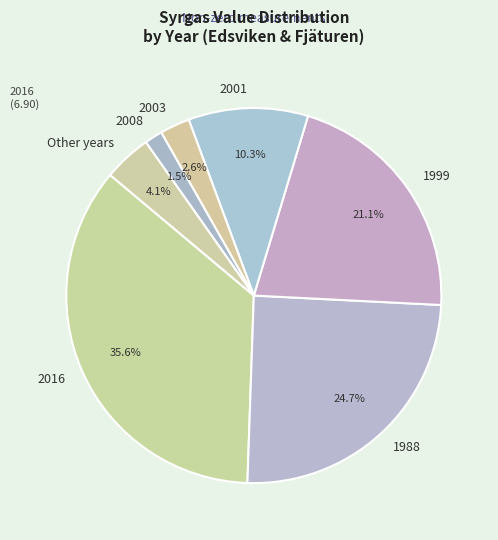

Between 2003 and 2008, which is larger?

2003